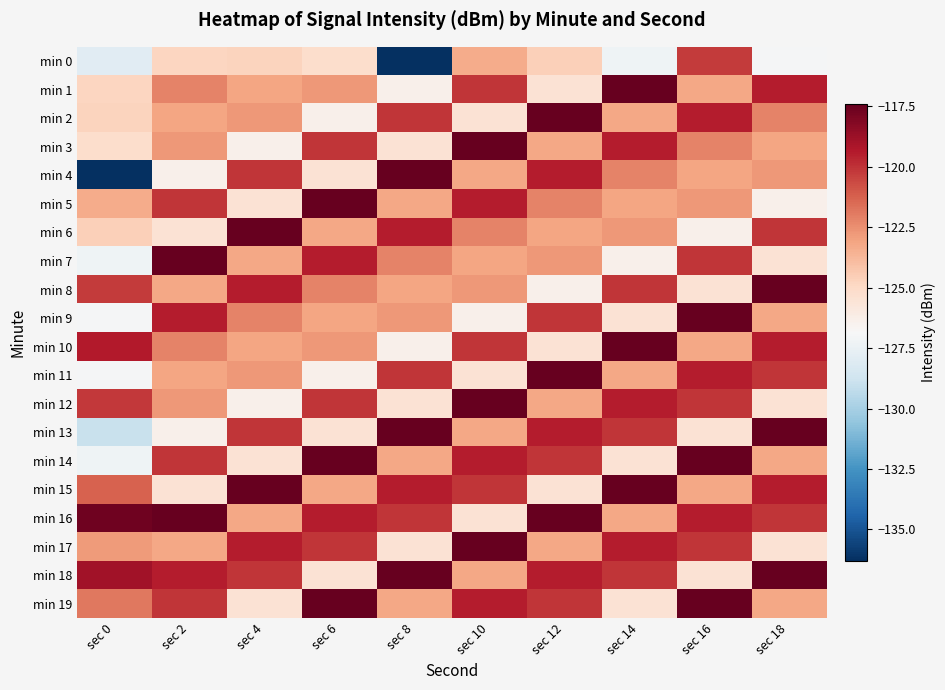

At which category does the chart reach its peak across all series?

sec 14